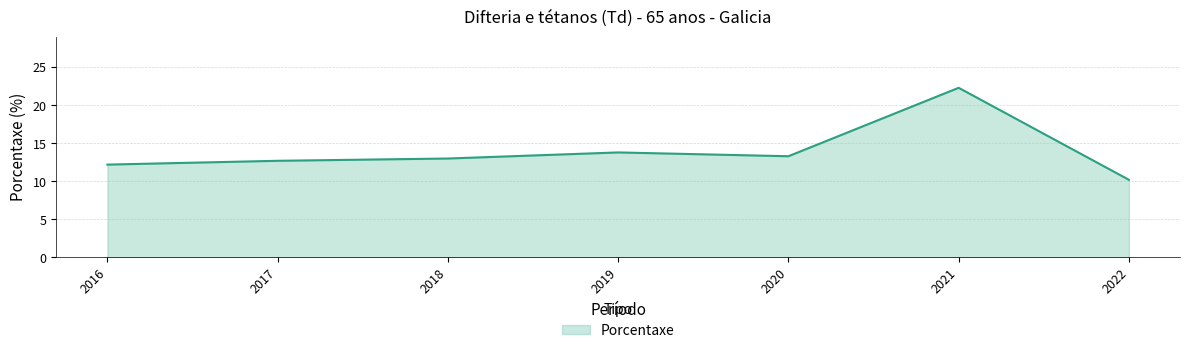

Reading right to left, what are all the values shown in this chart?

2022=10.2	2021=22.3	2020=13.3	2019=13.8	2018=13.0	2017=12.7	2016=12.2